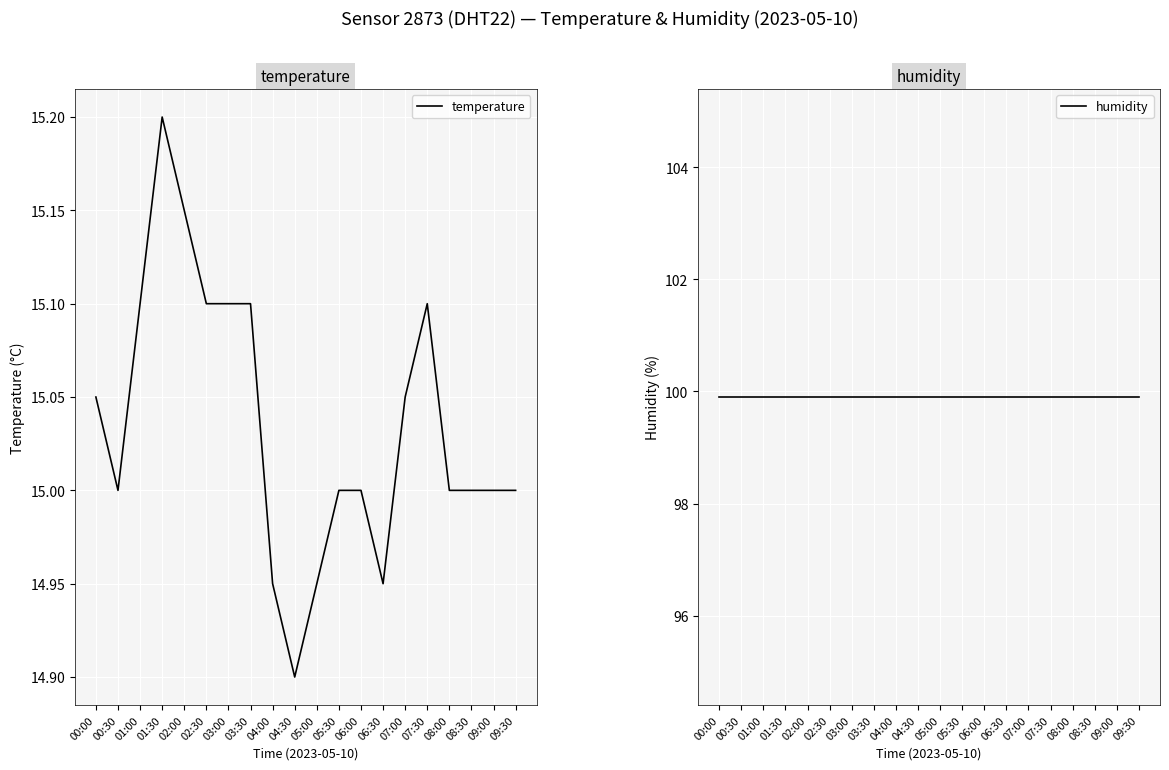

The temperature series shows 15.2 at 01:30. True or false?

True